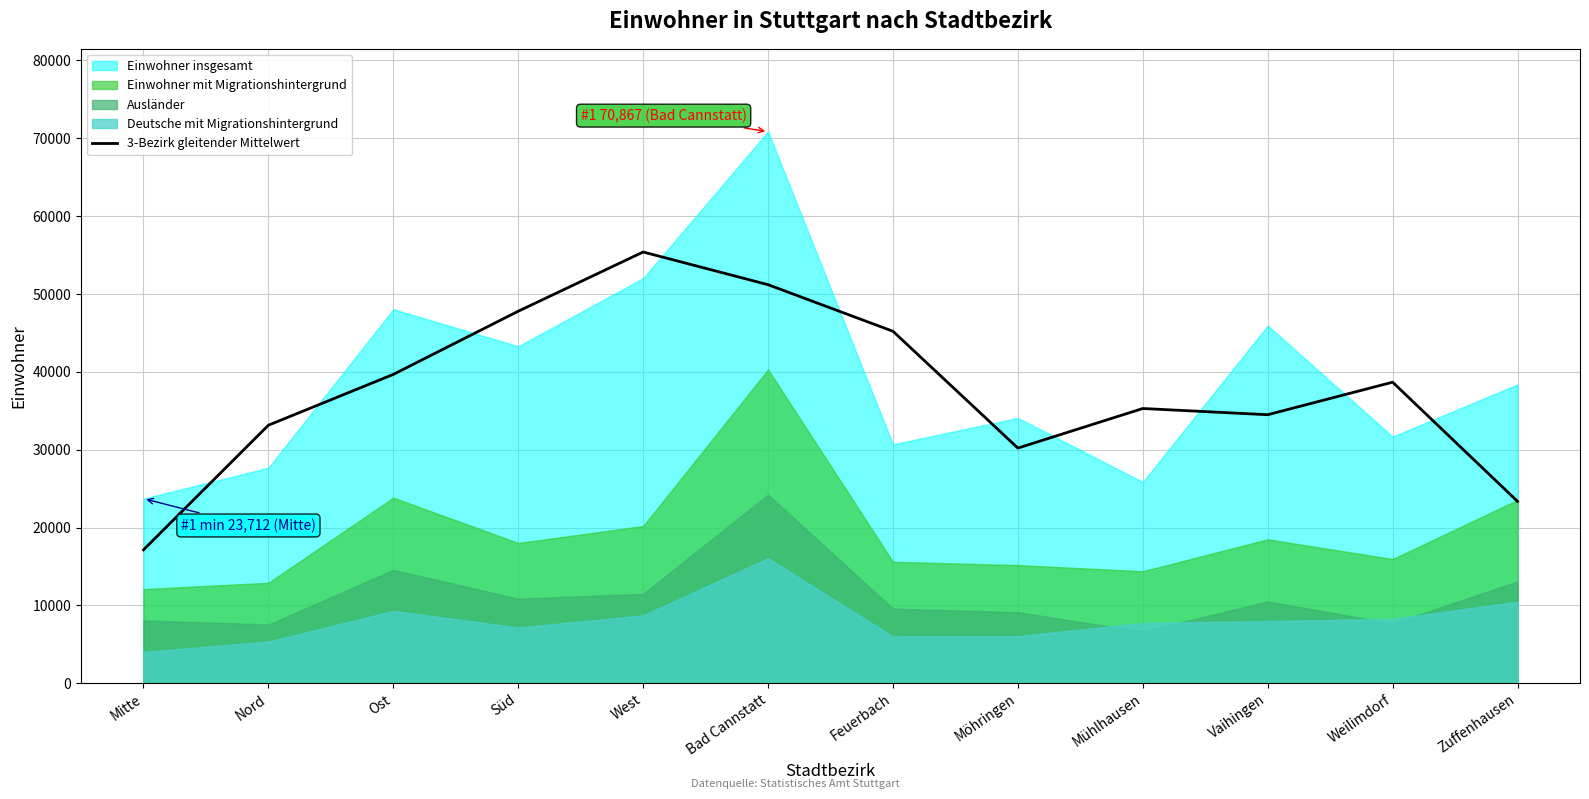

At which label does the data first exceed 38671?

Ost